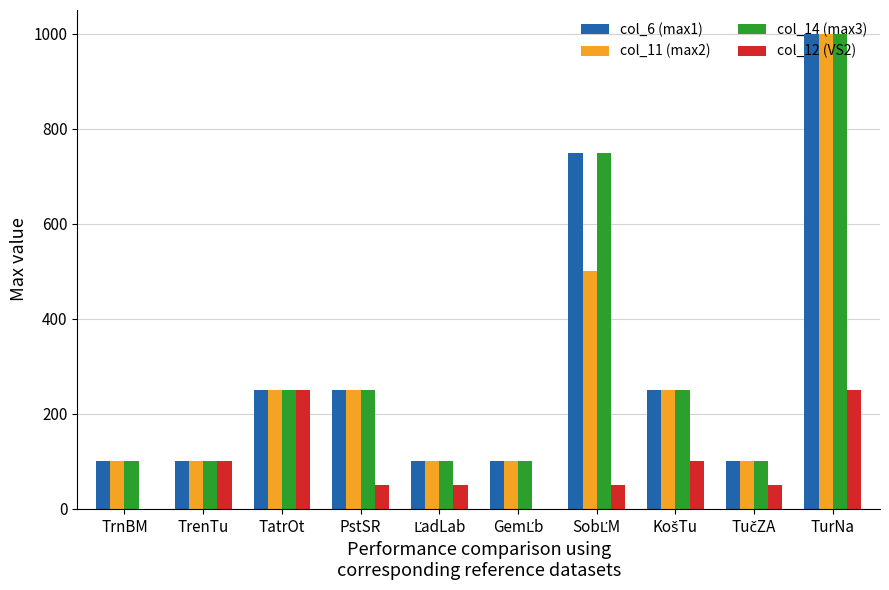

At which category is the sum across all series the highest?

TurNa